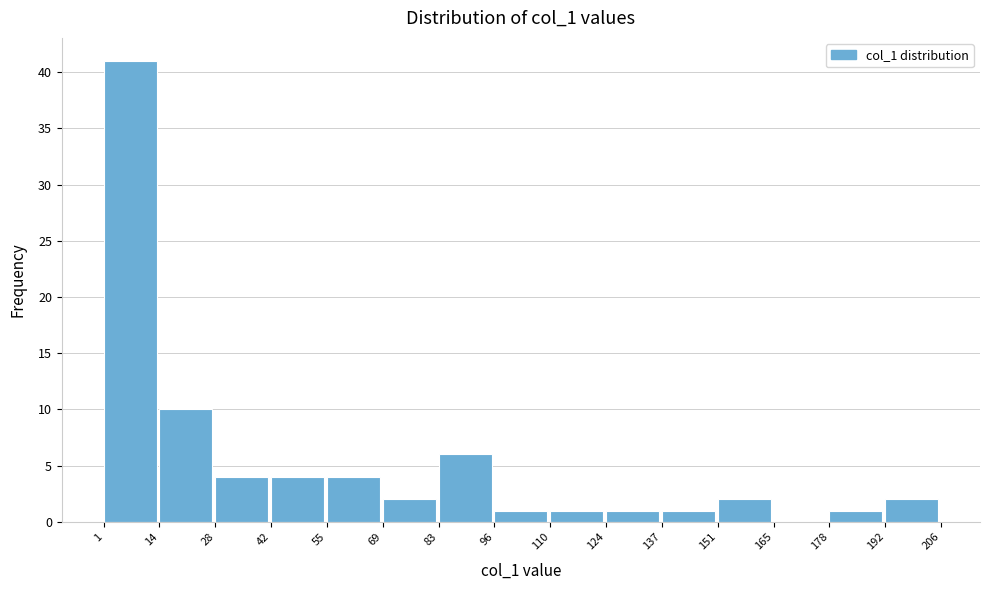

Which range on the x-axis has the tallest bar?

1 to 14